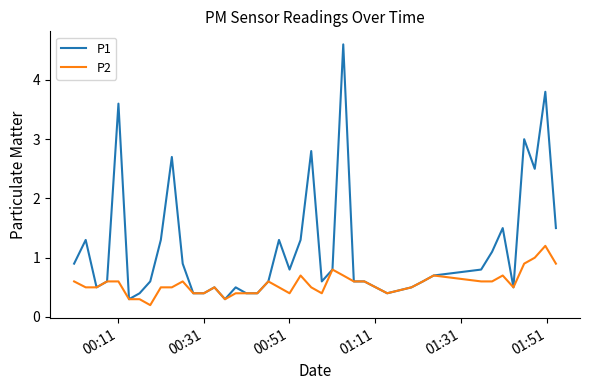

Which series has the largest range (max minus min)?

P1